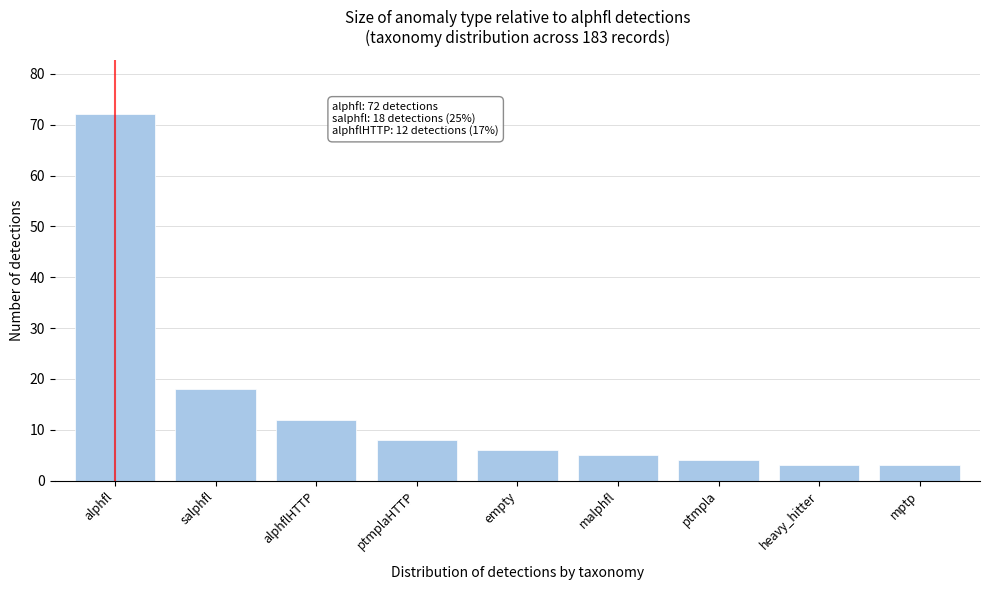

Reading left to right, list all the values displayed in this chart.

72	18	12	8	6	5	4	3	3